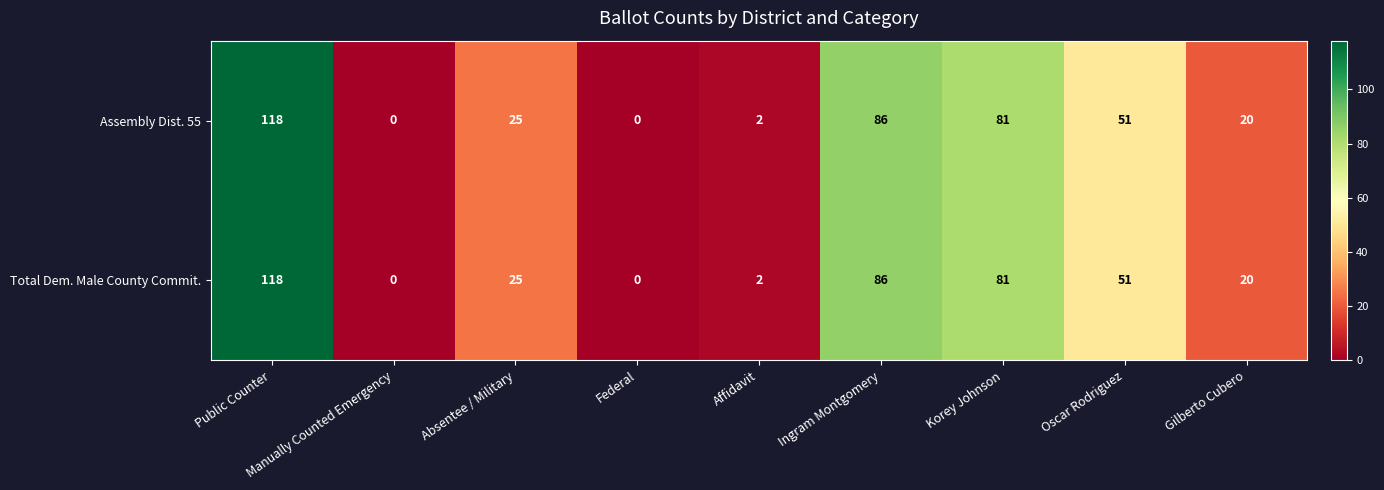

What is the greatest value displayed?

118